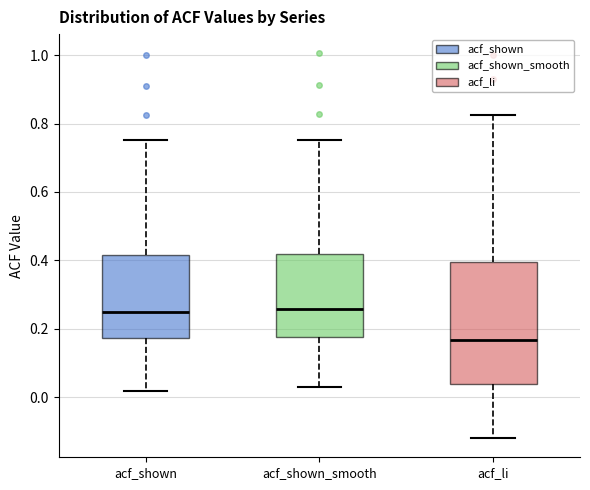

Which box is the tallest, from its lower edge to its upper edge?

acf_li